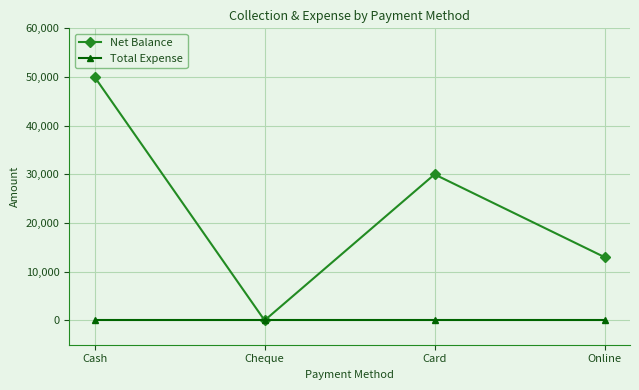

Reading left to right, extract all data points from this chart.

Net Balance: 50000	0	30000	13000
Total Expense: 0	0	0	0